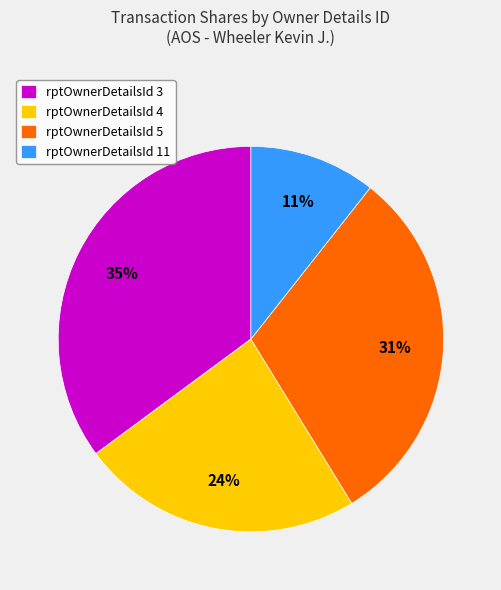

To the nearest percent, what percentage of the pie is rptOwnerDetailsId 5?

31%